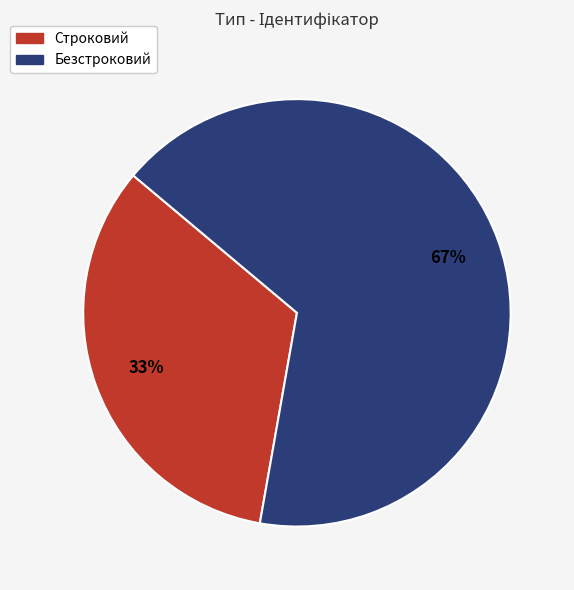

How many segments does this pie chart have?

2